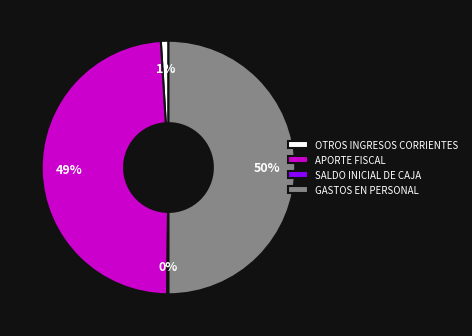

Combined, do GASTOS EN PERSONAL and APORTE FISCAL account for over 50%?

Yes